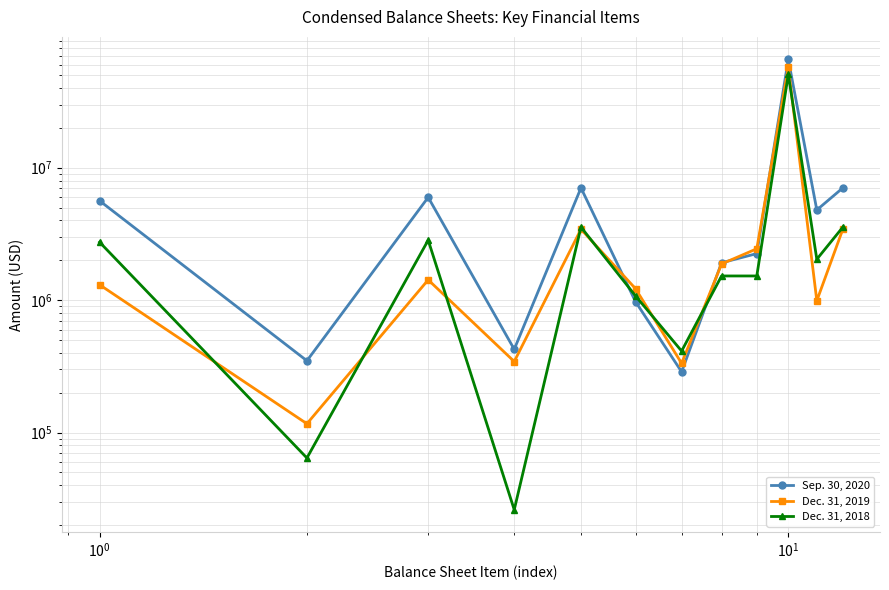

Which series ends up on top after the final intersection of Dec. 31, 2018 and Sep. 30, 2020?

Sep. 30, 2020